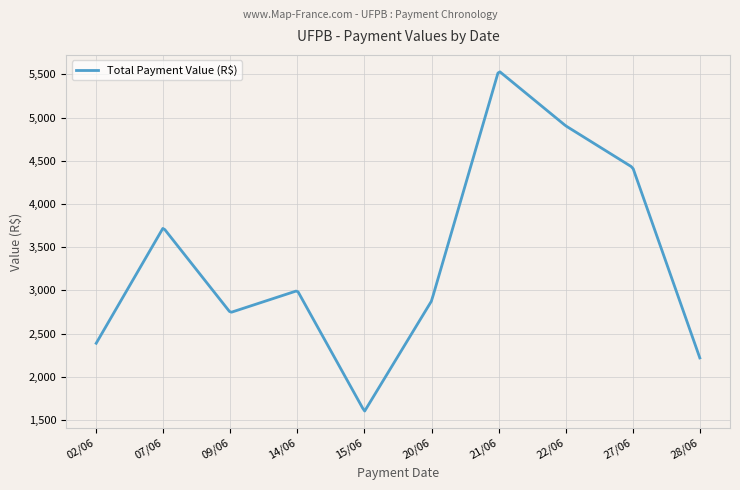

What is the maximum value shown in the chart?

5529.6